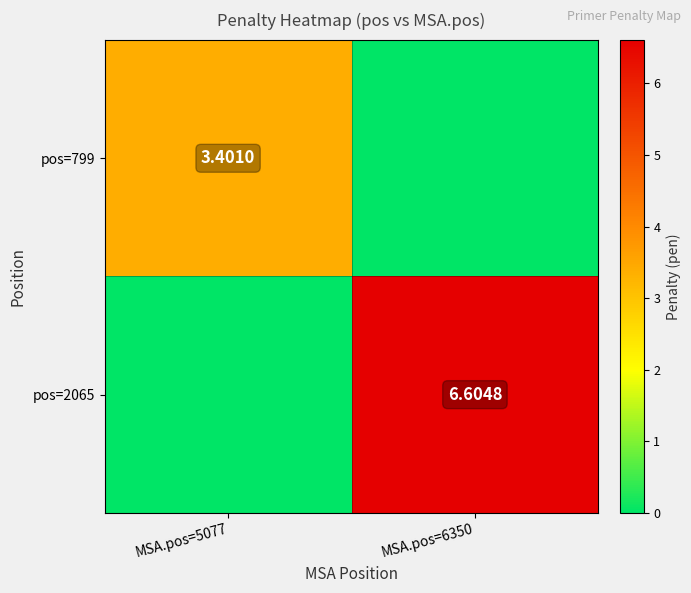

What is the approximate value of pos=799 at MSA.pos=5077?

3.4